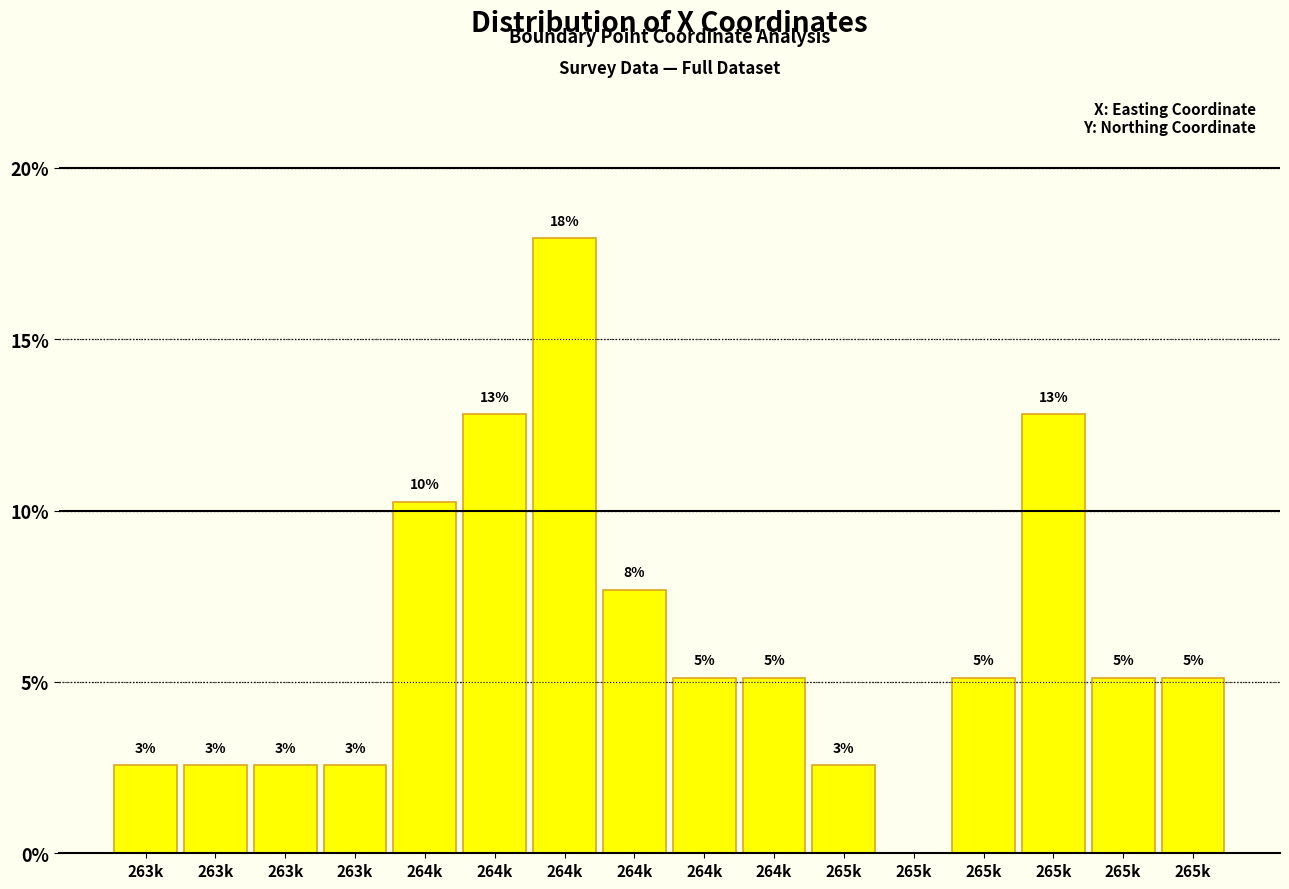

Are the bars horizontal?

No